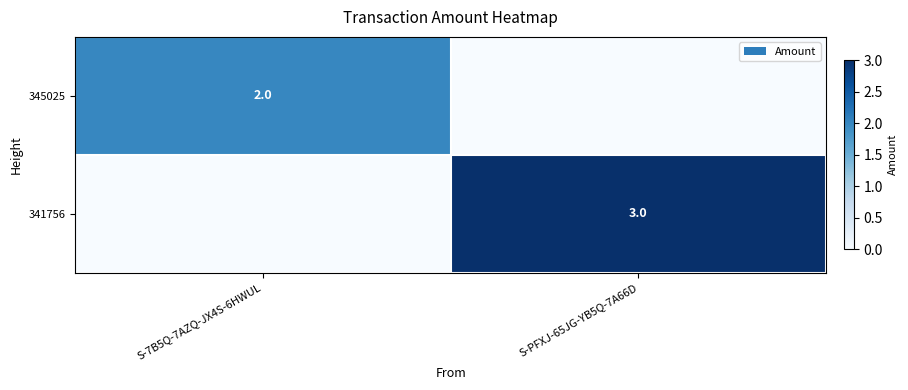

The 345025 series shows 2 at S-7B5Q-7AZQ-JX4S-6HWUL. True or false?

True